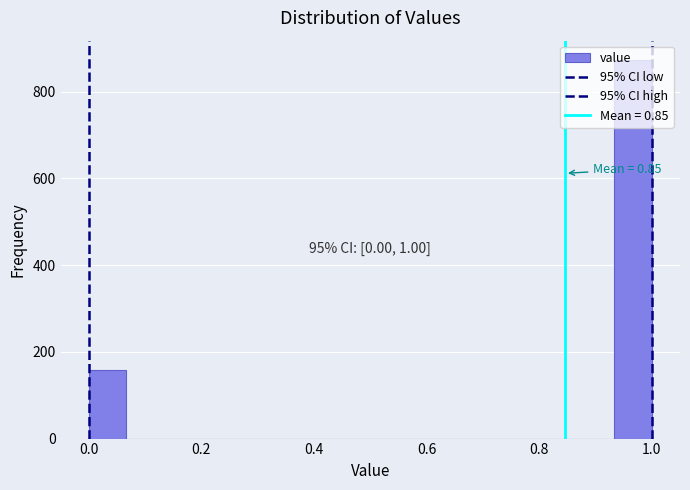

Read against the x-axis, roughly where is the centre of the tallest bar?

0.96